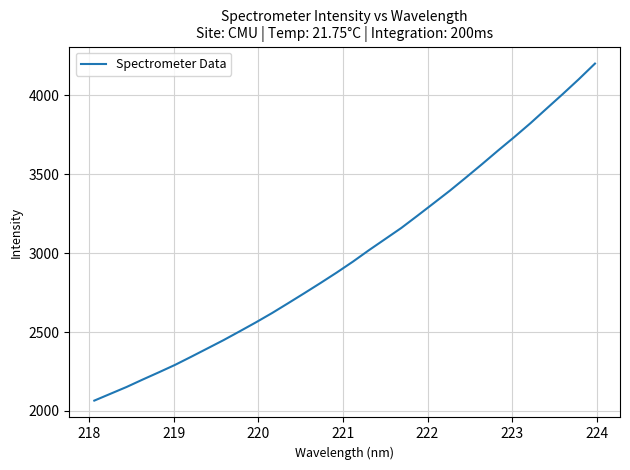

Count the number of categories in the chart.

32